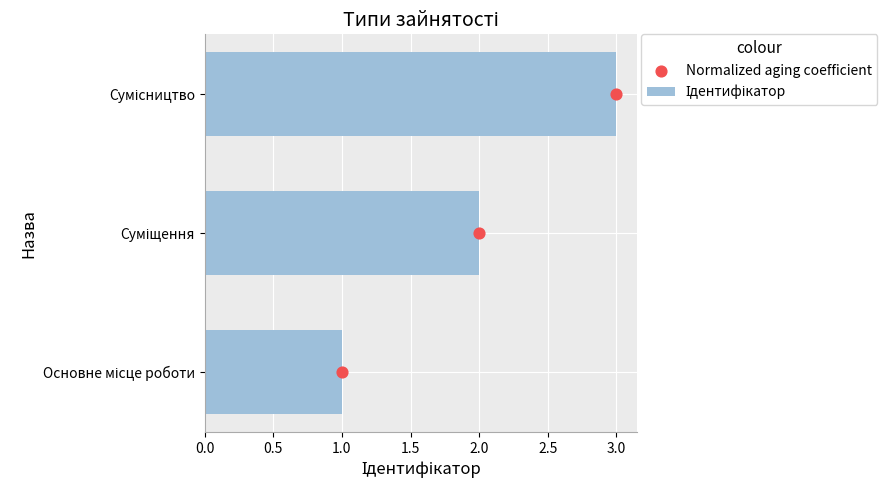

At how many categories does at least one series exceed 1?

2